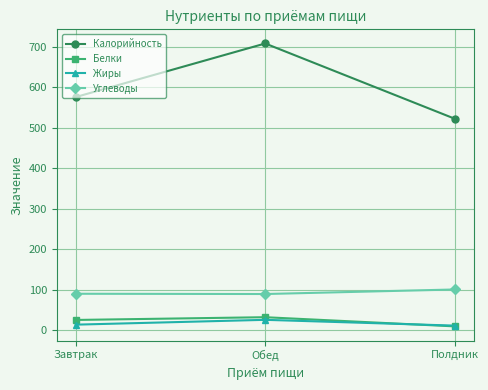

What is the label of the 2nd point from the right?

Обед